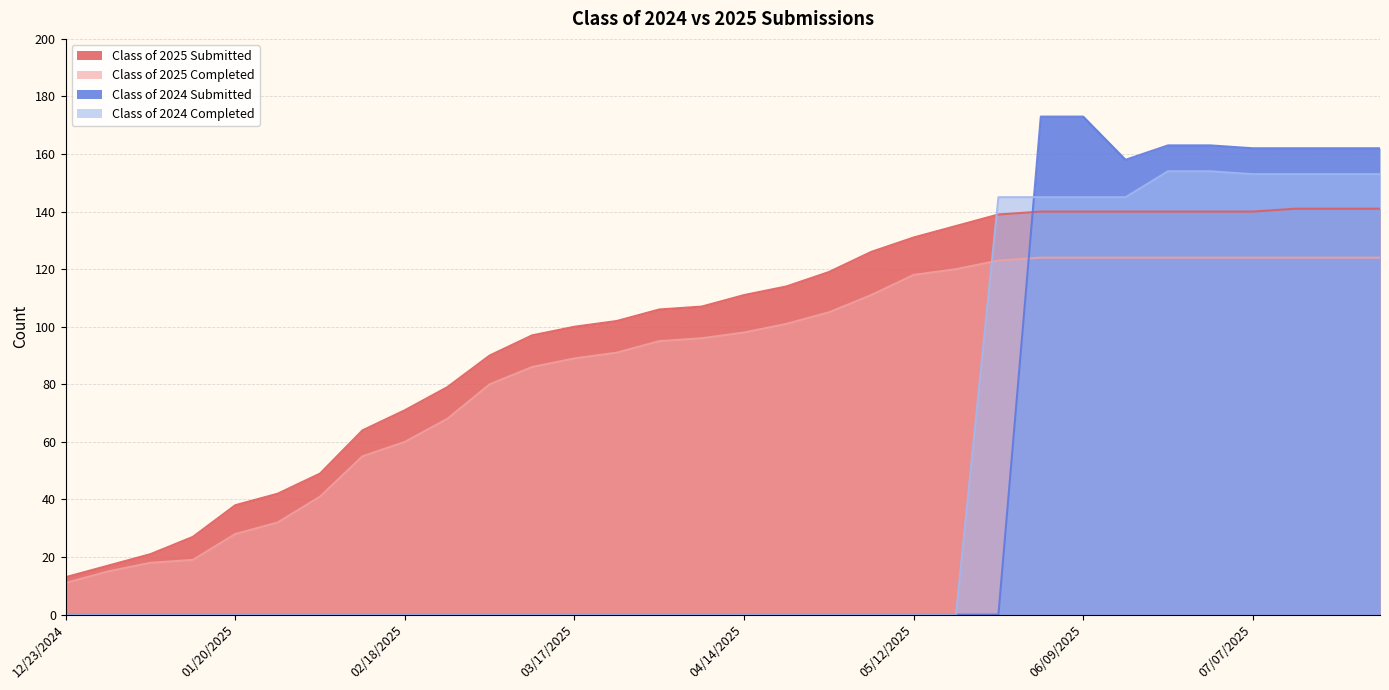

Which series has the widest spread of values?

Class of 2024 Submitted